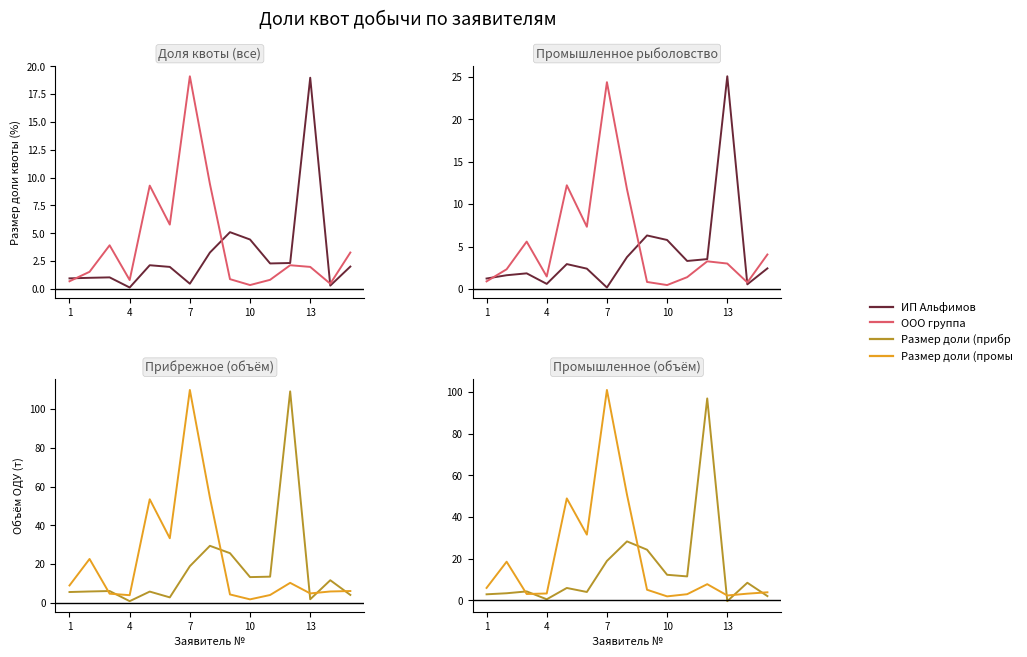

What is the difference between the maximum and minimum values in the Размер доли (промышленное) series?

99.0